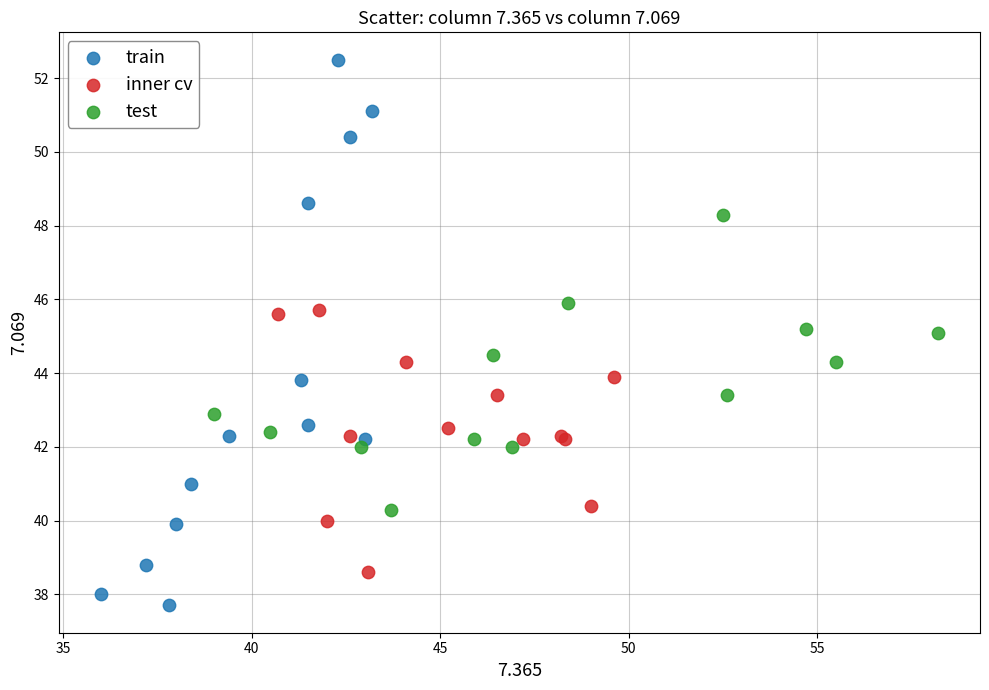

Which series contains the highest Y value?

train